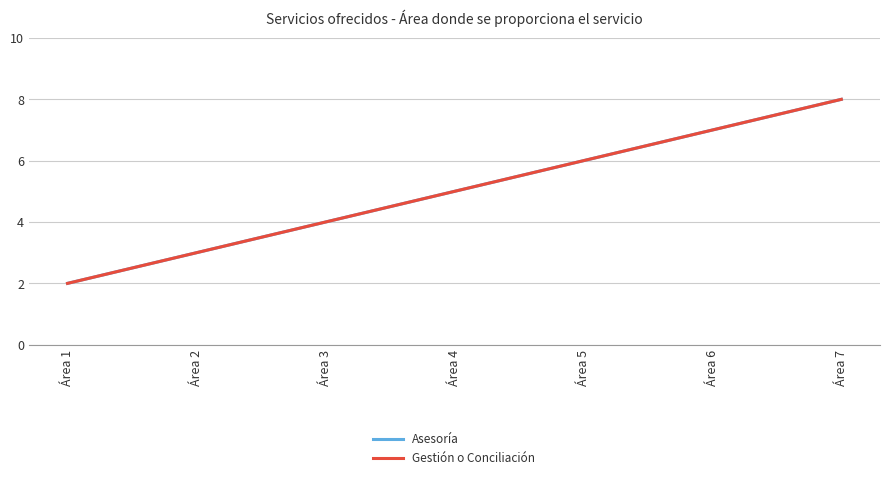

Is this an area chart (filled region under the line)?

No